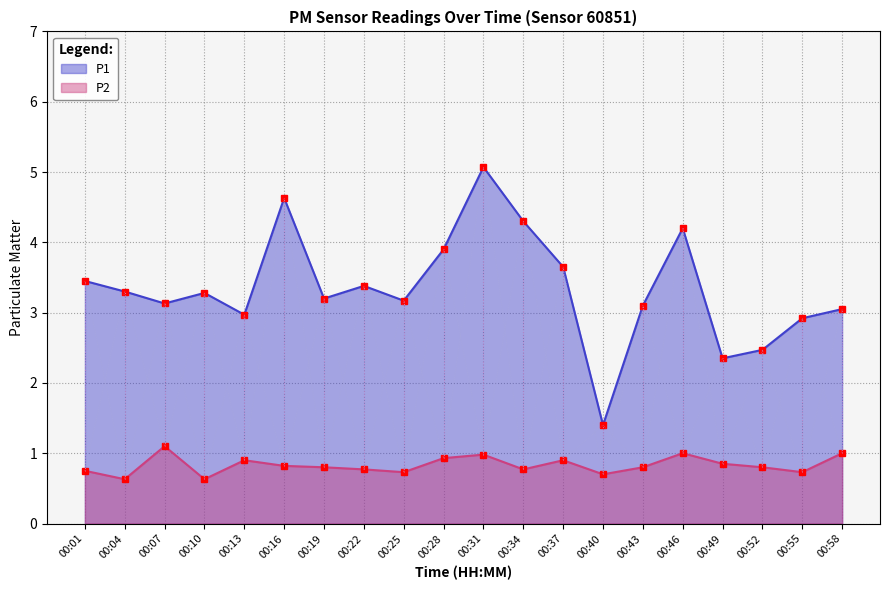

True or false: P2 has more than 2 points higher than both neighbors.

True